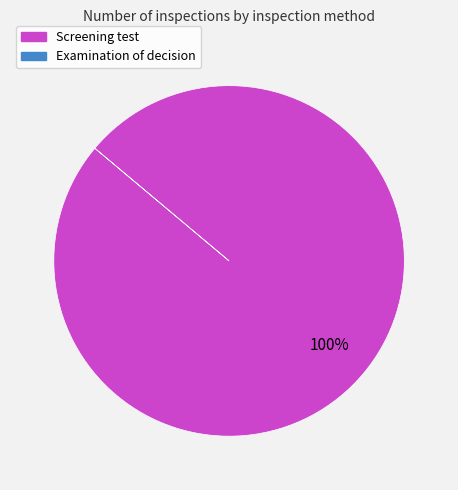

Is there any slice that represents more than half of the pie?

Yes